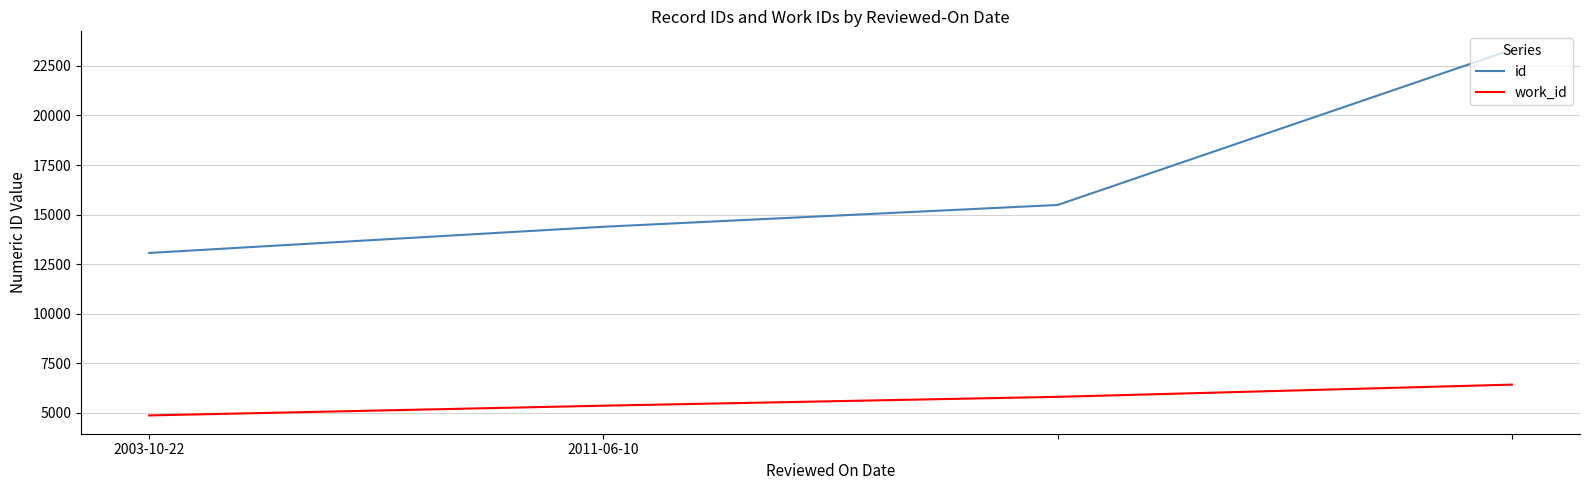

Which series has the largest total across all categories?

id